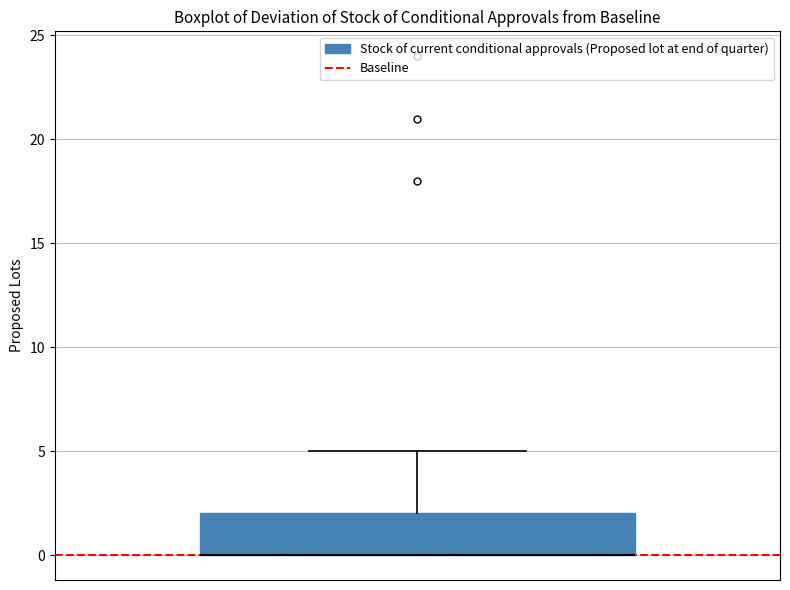

Read this box plot against the y-axis: the position of the median line, the range covered by the box, and the ends of both whiskers. The values are not printed on the chart, so give them approximately, as read against the axis.

median 0 (drawn on the box's lower edge), box 0 to 2, whiskers 0 to 5